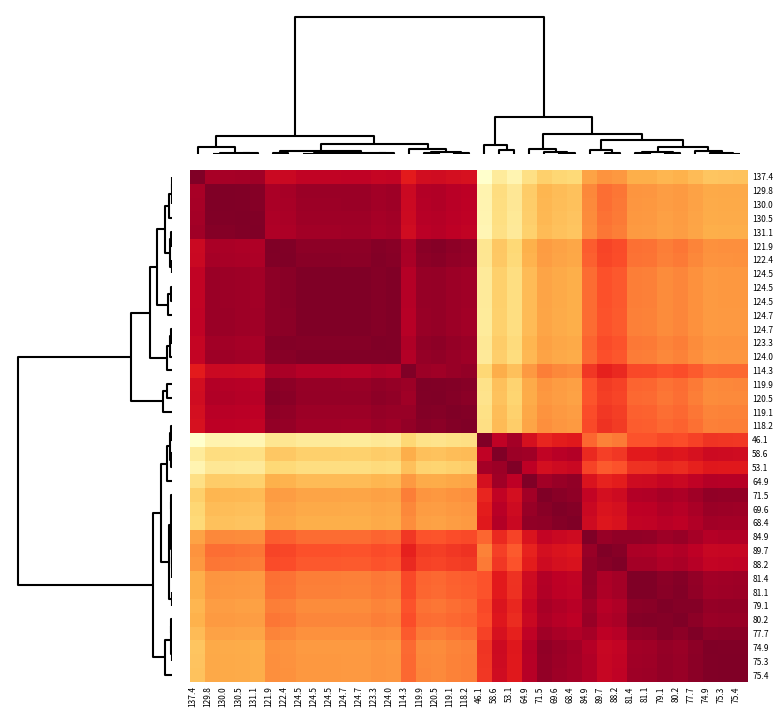

How many categories are shown in the chart?

37